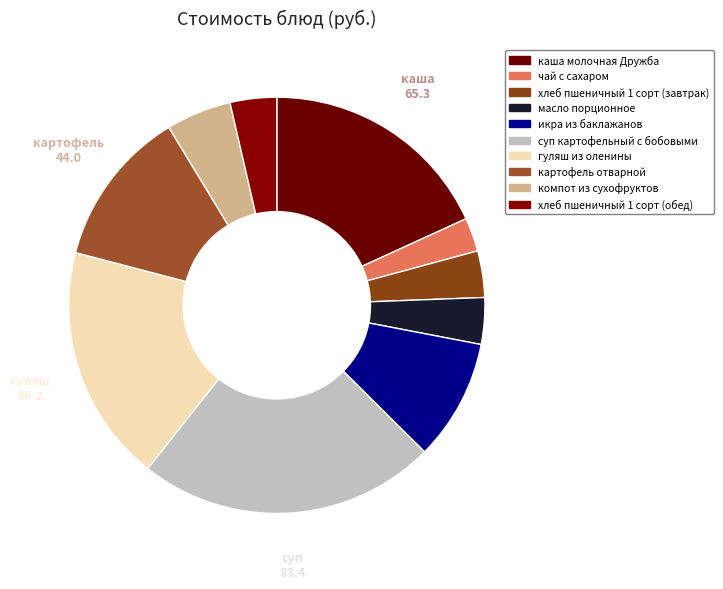

How many segments does this pie chart have?

10